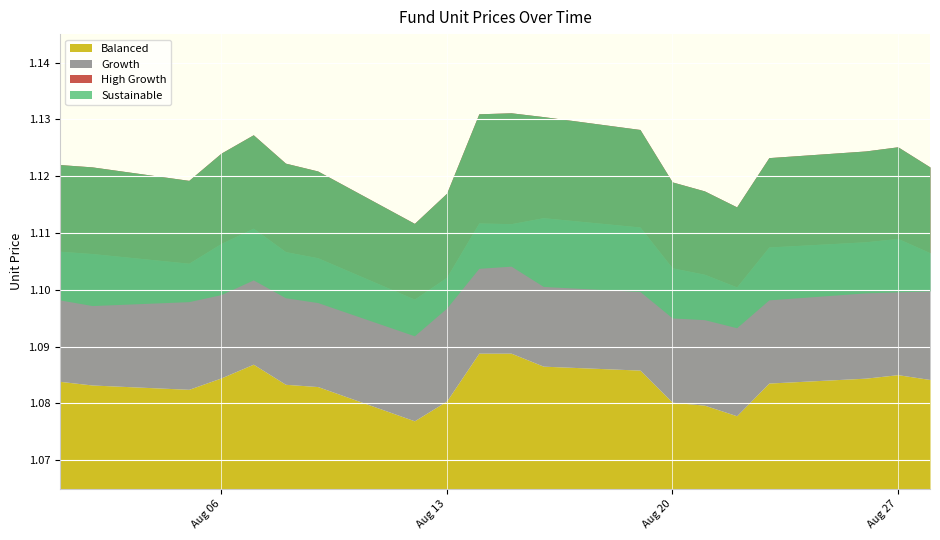

True or false: High Growth has a value of 1.1 at 2024-08-19.

True